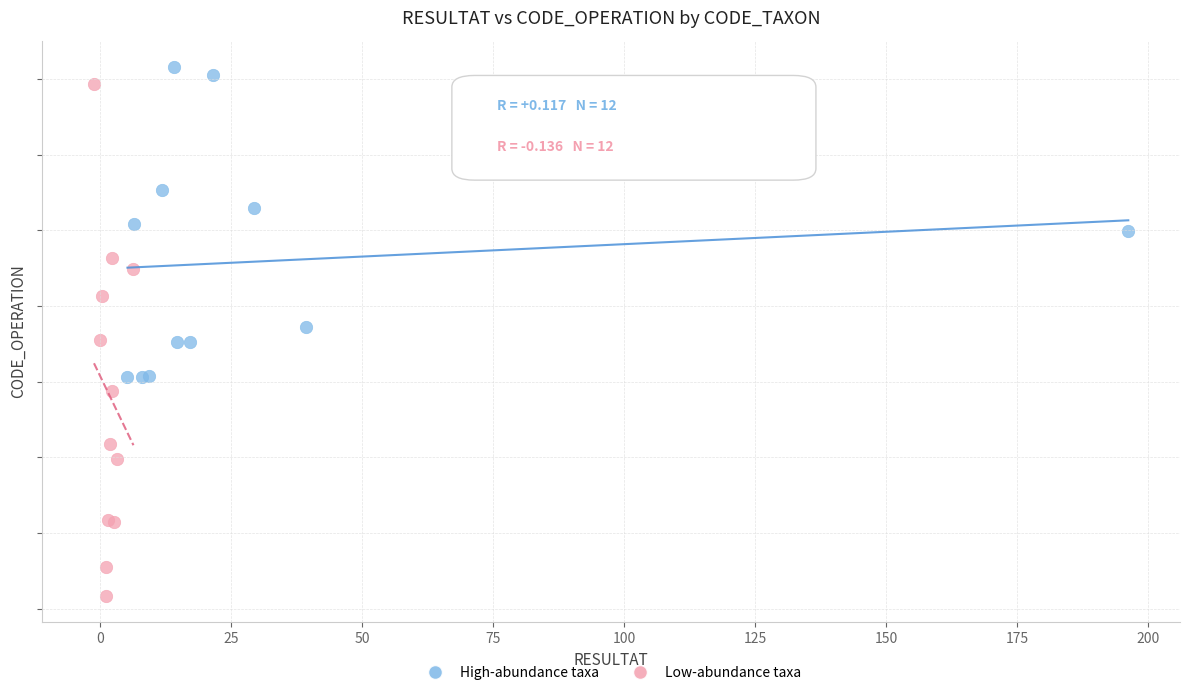

What are all the series names shown in the legend?

High-abundance taxa, Low-abundance taxa